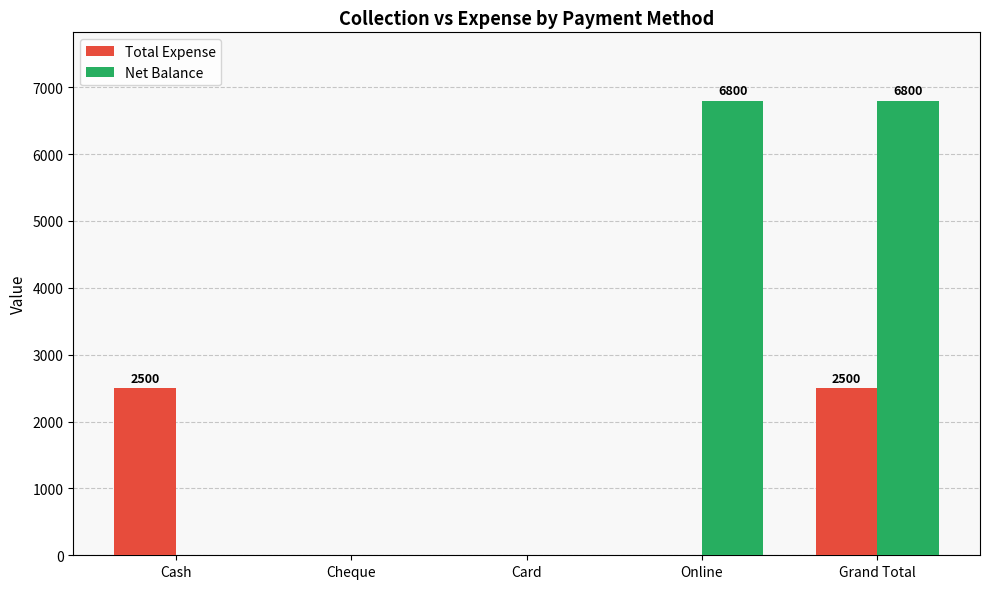

The Total Expense series shows 0 at Online. True or false?

True